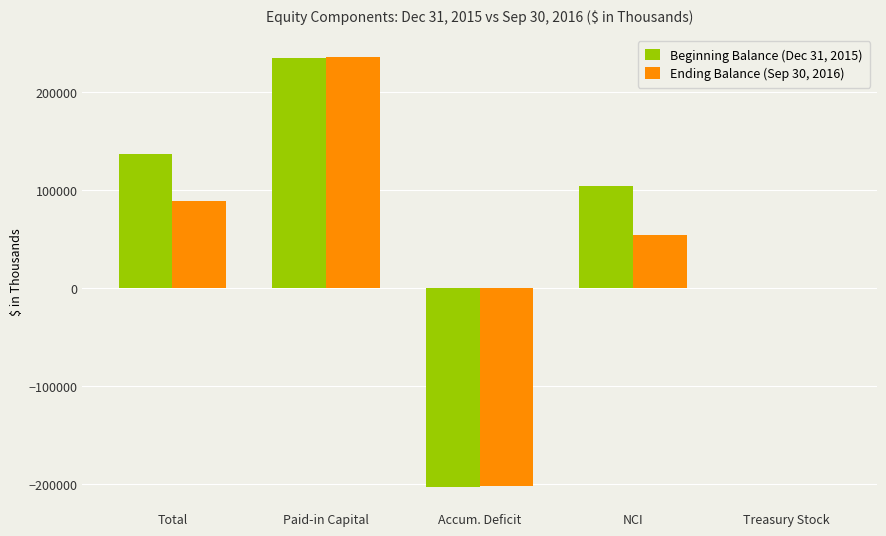

At which label does Beginning Balance (Dec 31, 2015) reach its peak?

Paid-in Capital